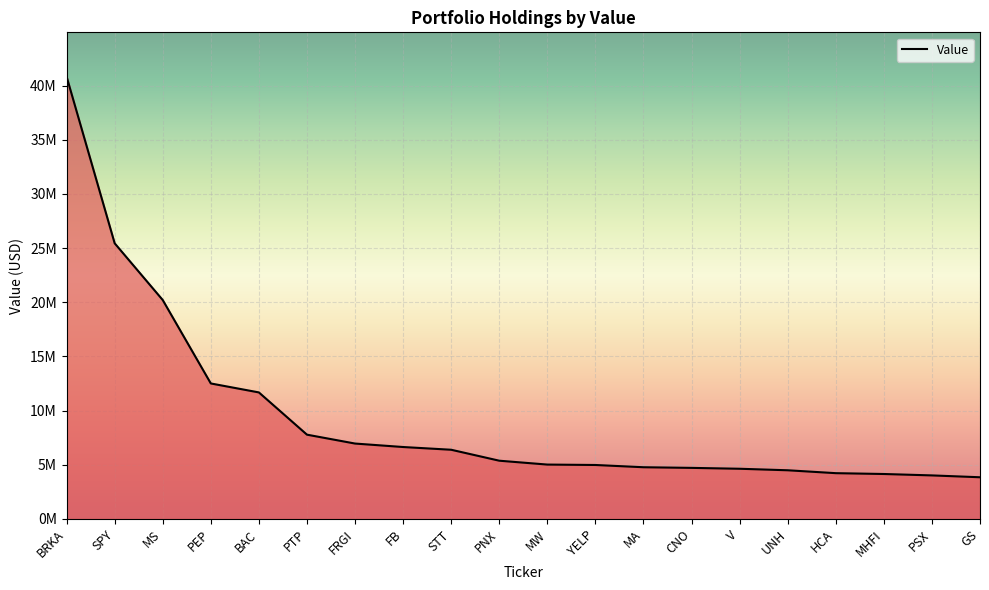

Count the number of data series in this chart.

1